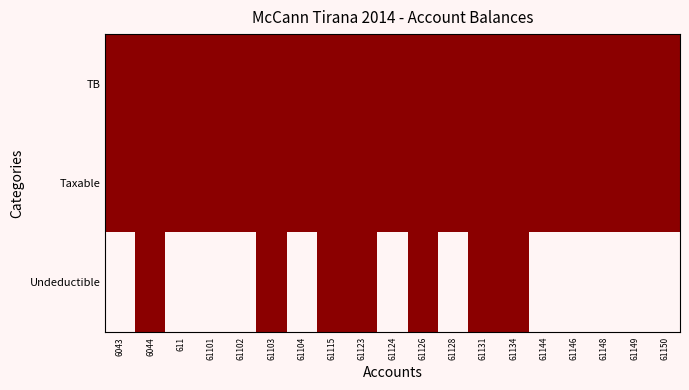

What is the total value across all series at 61102?

2